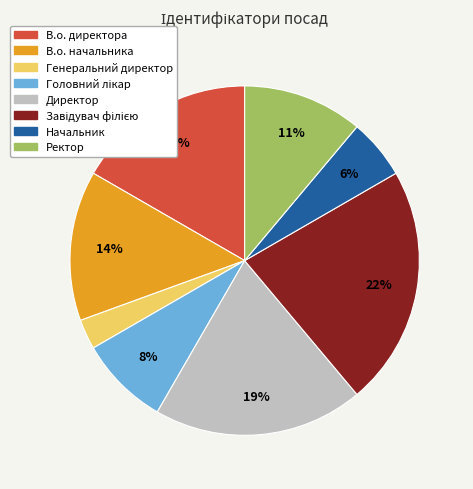

Do В.о. директора and В.о. начальника together represent more than half of the pie?

No